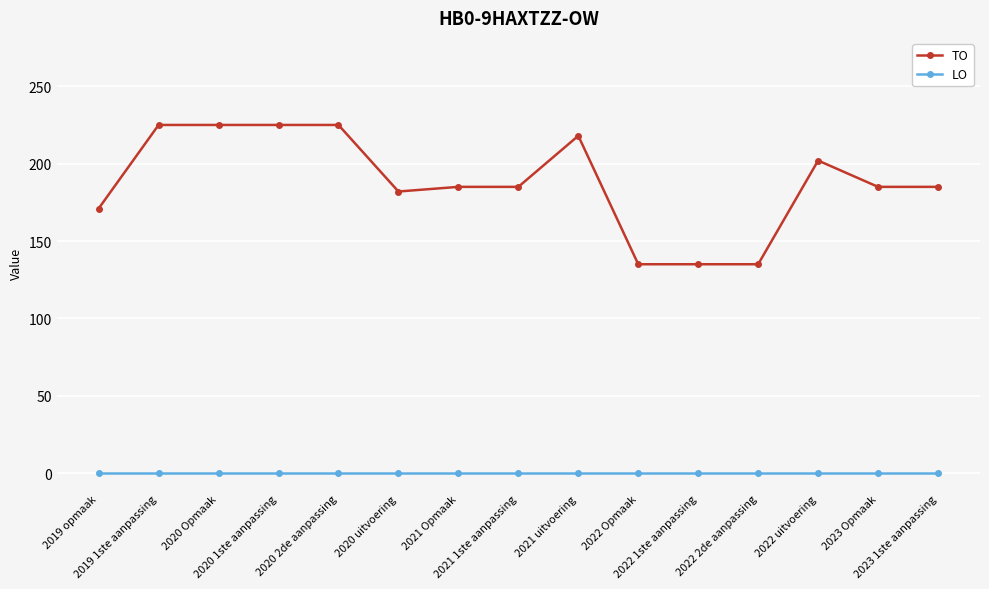

List the series in order of their peak value, lowest first.

LO, TO